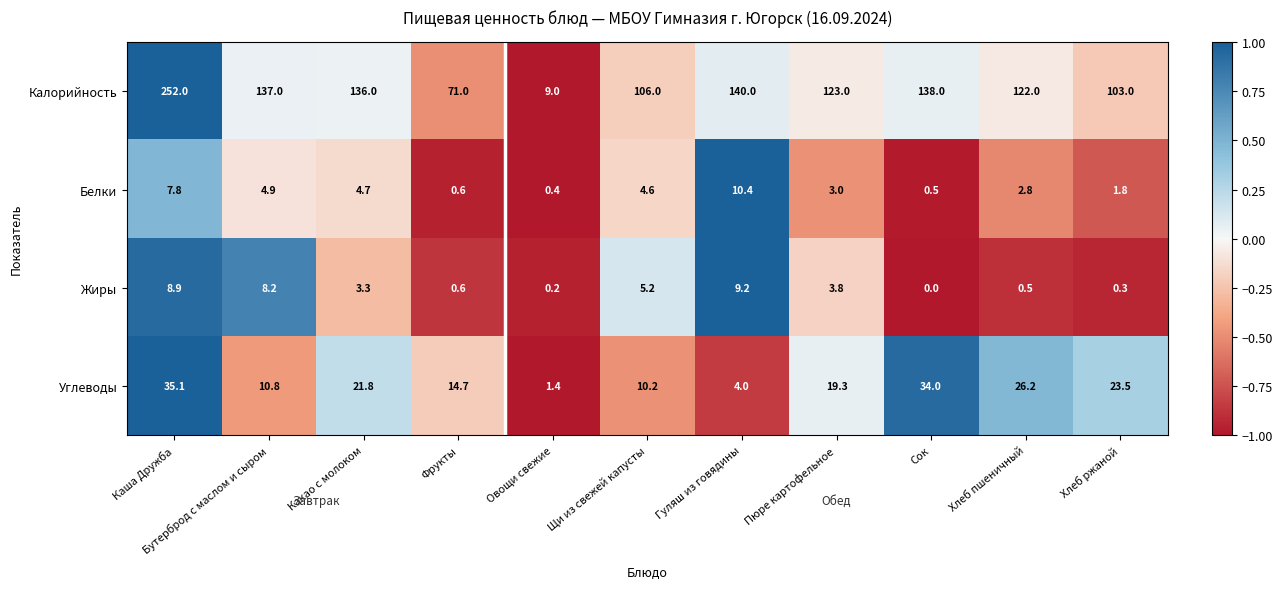

What is the minimum value shown in the chart?

0.0